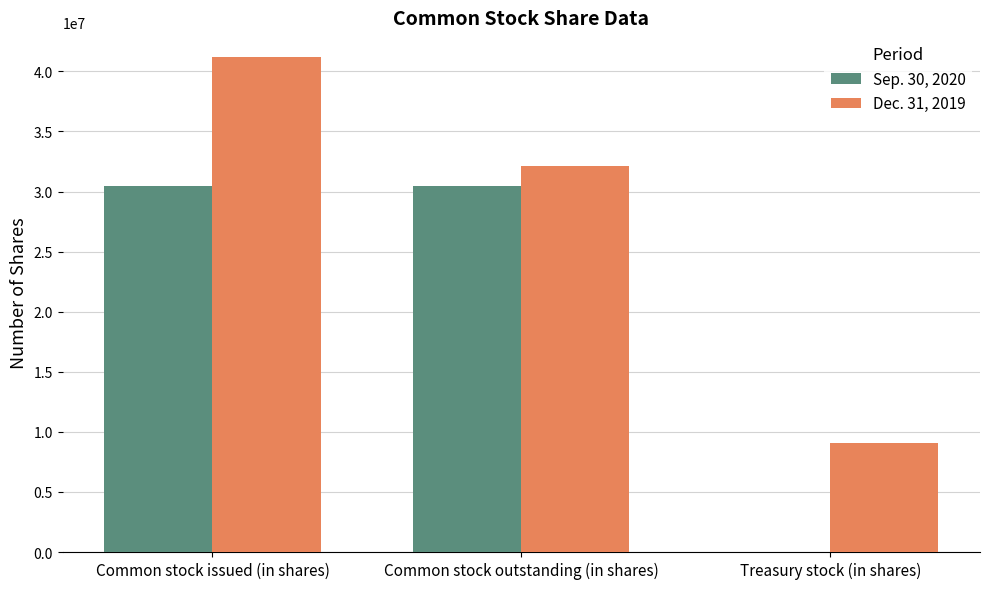

What are all the series names shown in the legend?

Sep. 30, 2020, Dec. 31, 2019